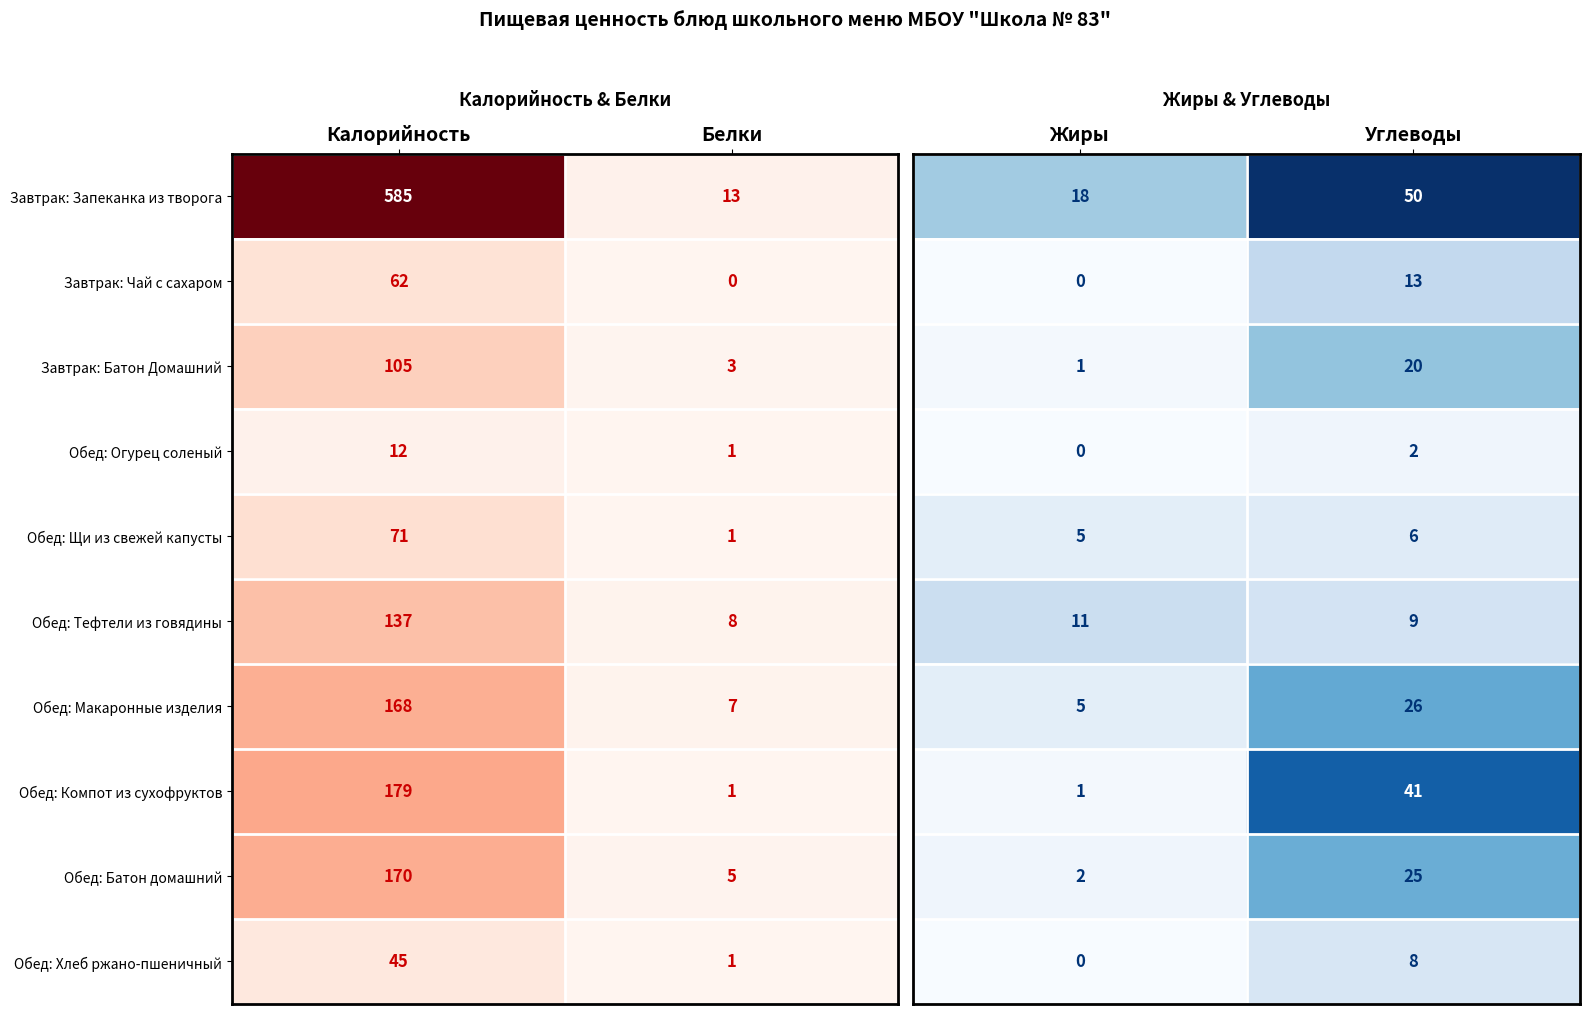

What is the difference between the maximum and minimum values in the Завтрак: Чай с сахаром series?

62